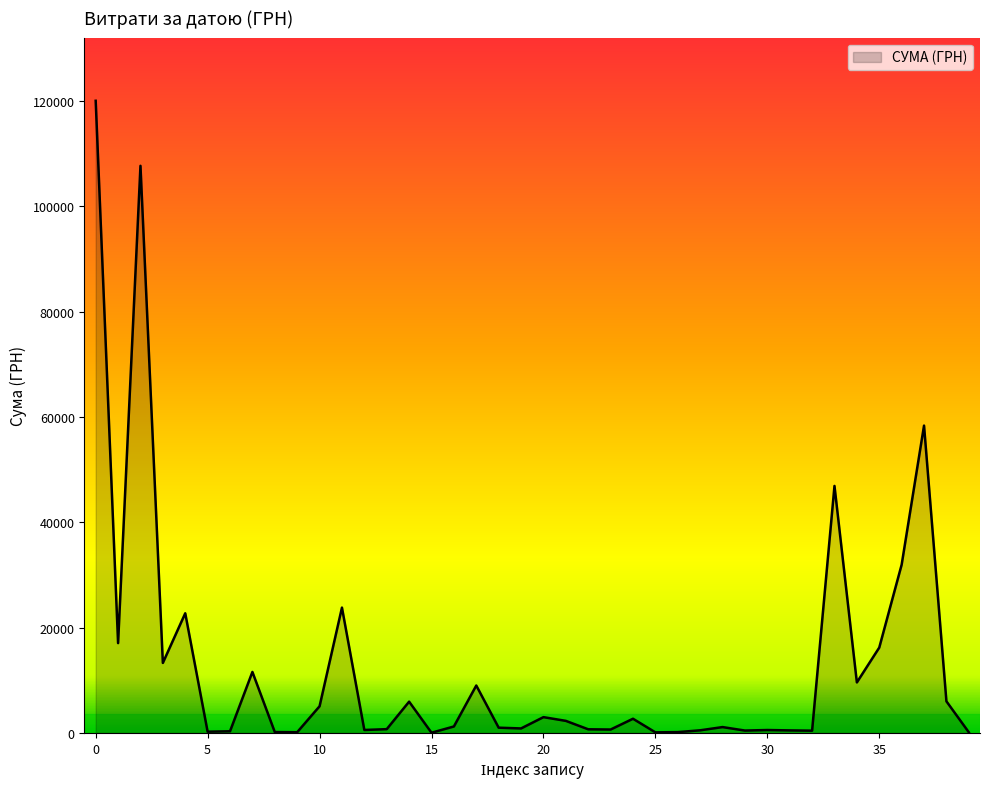

What is the maximum value shown in the chart?

120000.0